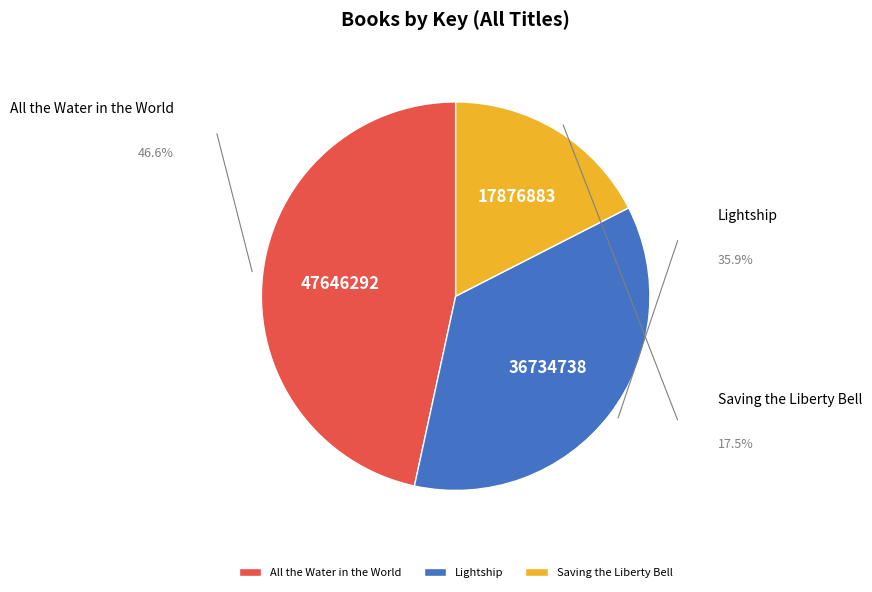

Does Saving the Liberty Bell account for over 50% of the chart?

No